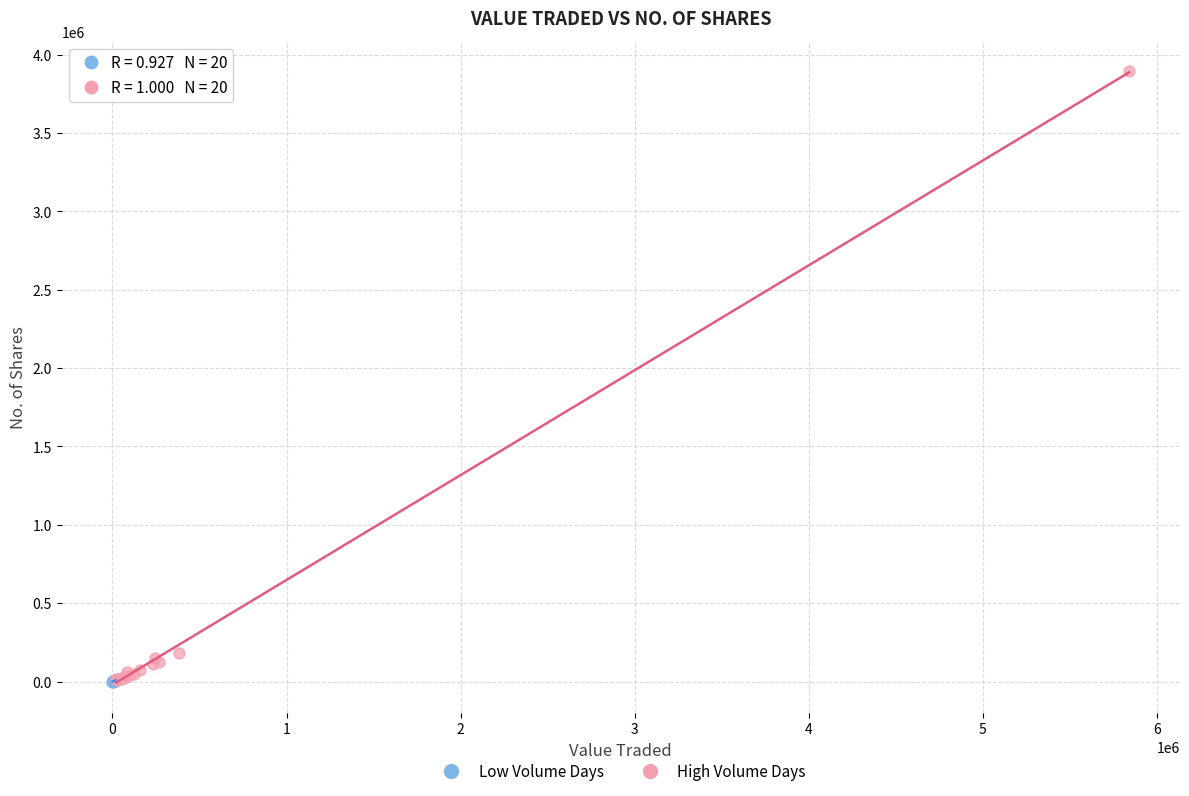

Which series reaches the maximum Y coordinate?

High Volume Days